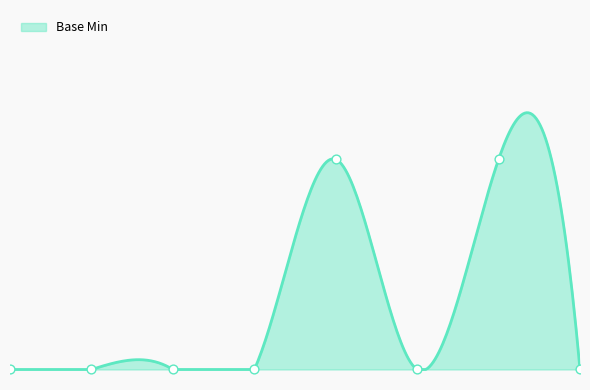

Between Extension.extension and Extension.value[x]:valueString, which is larger?

Extension.extension